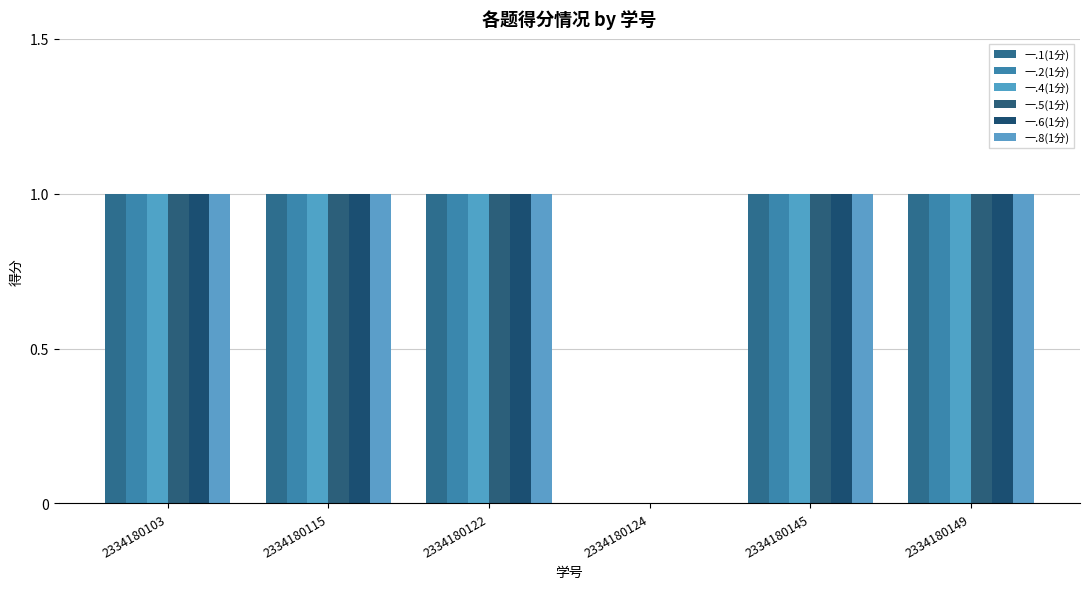

Rank the series at 2334180149 from highest to lowest value.

一.1(1分), 一.2(1分), 一.4(1分), 一.5(1分), 一.6(1分), 一.8(1分)